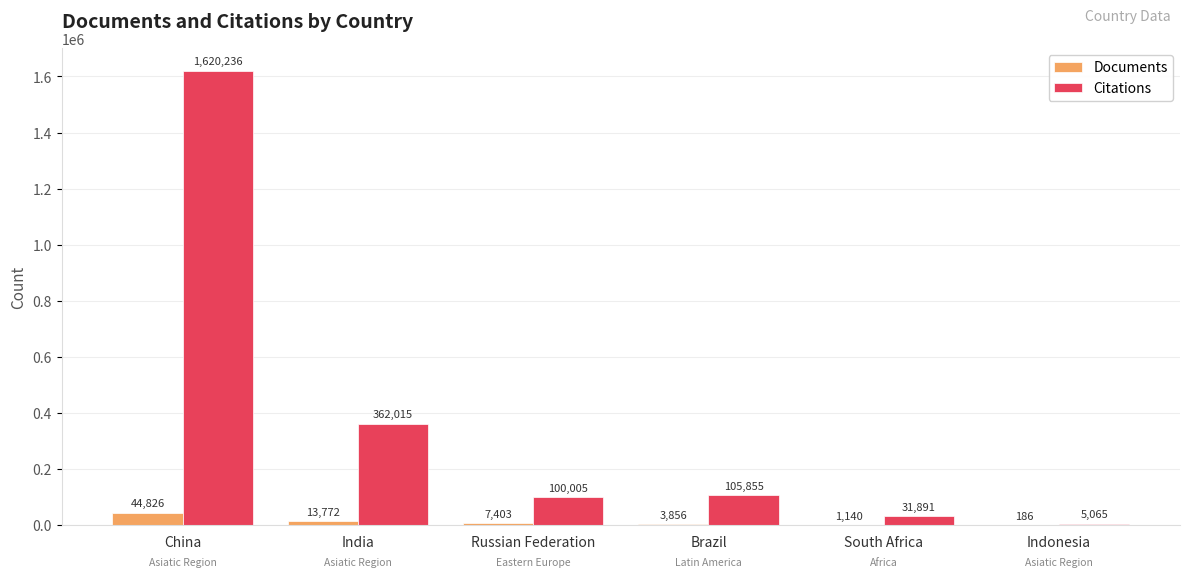

Between South Africa and Indonesia, which series saw the biggest shift?

Citations